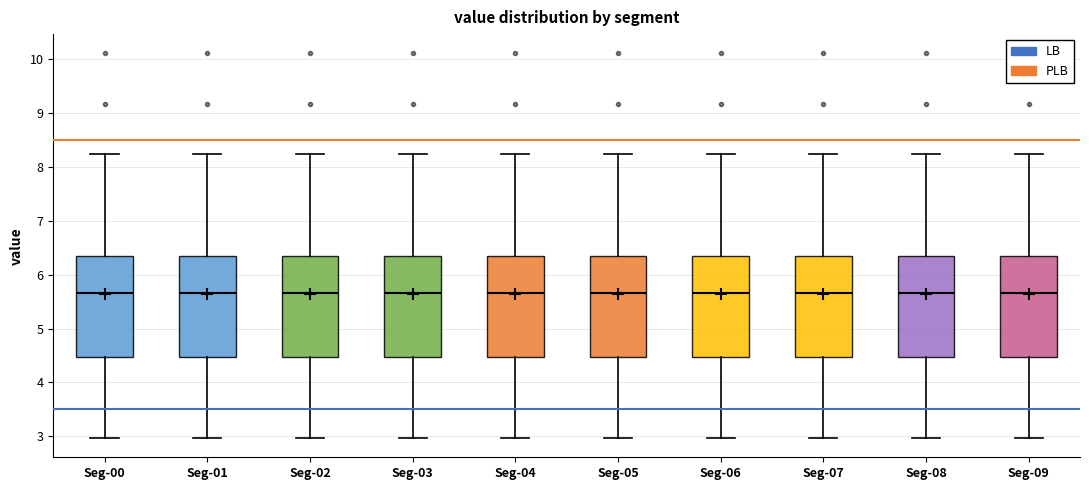

Where does the median line of the box for Seg-06 sit on the y-axis? The values are not printed on the chart, so give them approximately, as read against the axis.

5.7